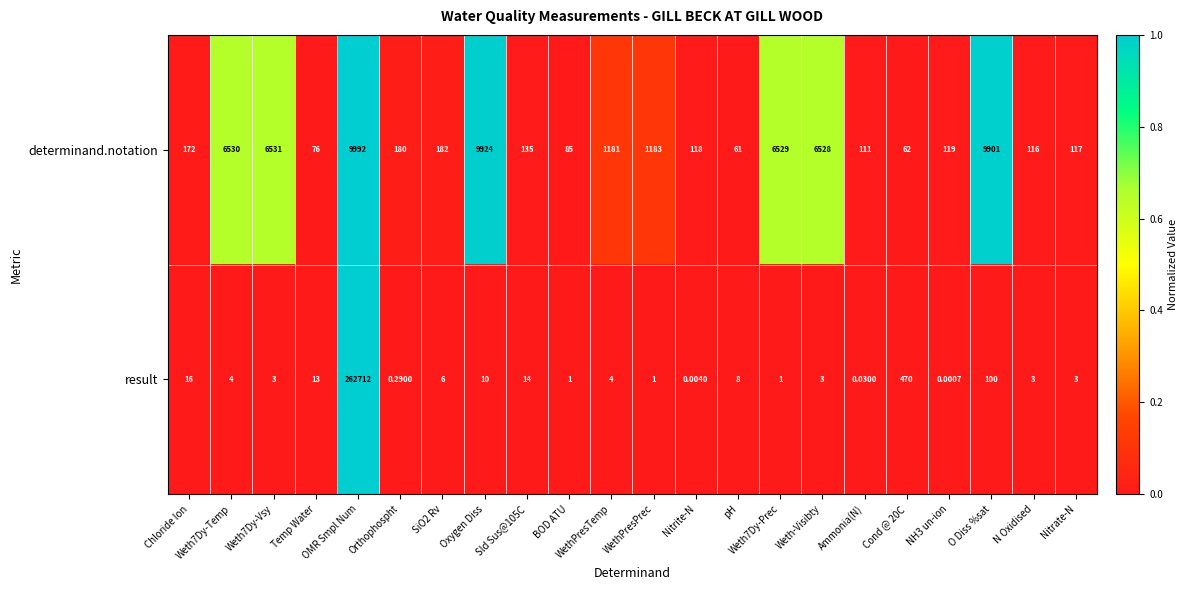

Count the number of categories in the chart.

22